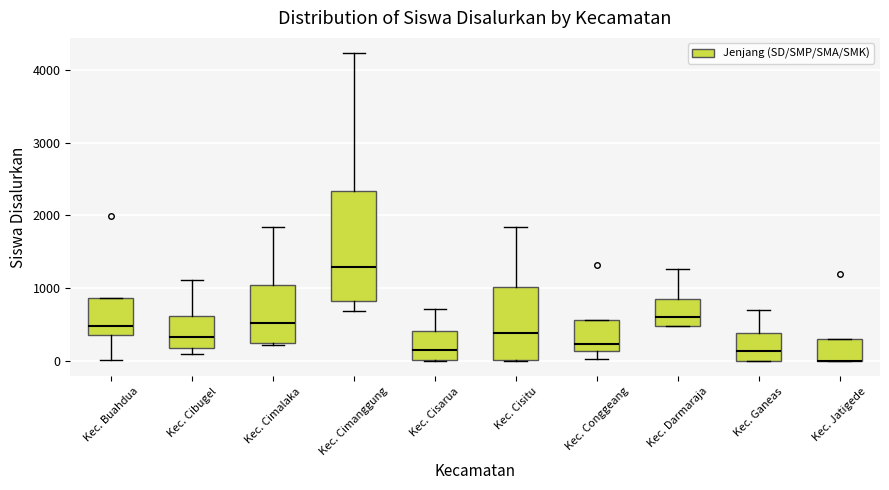

Reading left to right, read every box against the y-axis: the position of its median line, the range the box covers, and the ends of its whiskers. The values are not printed on the chart, so give them approximately, as read against the axis.

Kec. Buahdua: median 500, box 400 to 900, whiskers 0 to 900
Kec. Cibugel: median 300, box 200 to 600, whiskers 100 to 1100
Kec. Cimalaka: median 500, box 300 to 1000, whiskers 200 to 1800
Kec. Cimanggung: median 1300, box 800 to 2300, whiskers 700 to 4200
Kec. Cisarua: median 200, box 0 to 400, whiskers 0 to 700
Kec. Cisitu: median 400, box 0 to 1000, whiskers 0 to 1800
Kec. Conggeang: median 200, box 100 to 600, whiskers 0 to 600
Kec. Darmaraja: median 600, box 500 to 900, whiskers 500 to 1300
Kec. Ganeas: median 100, box 0 to 400, whiskers 0 to 700
Kec. Jatigede: median 0 (drawn on the box's lower edge), box 0 to 300, whiskers 0 to 300